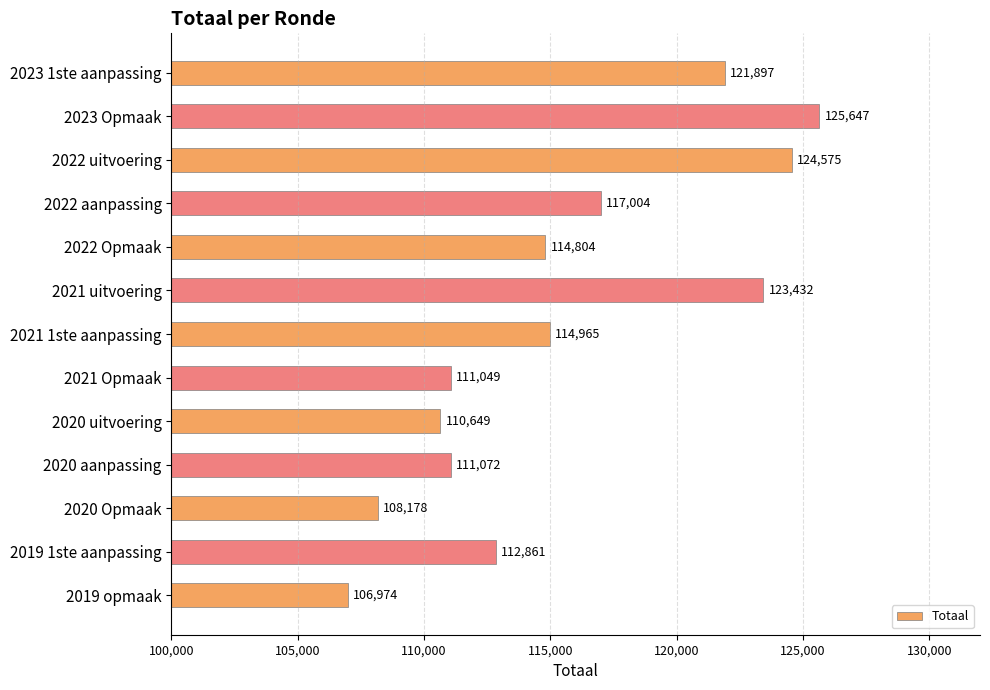

Read the value at 2020 Opmaak.

108178